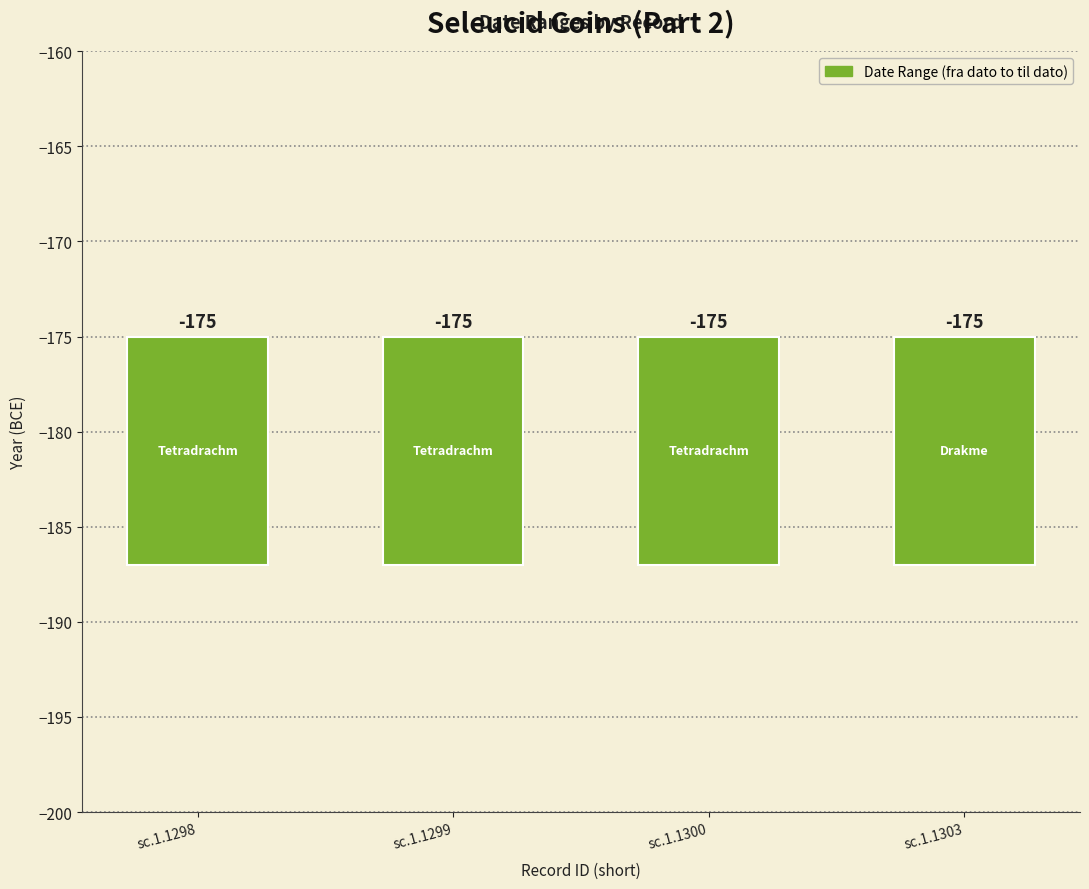

At how many categories does at least one series exceed -176?

4